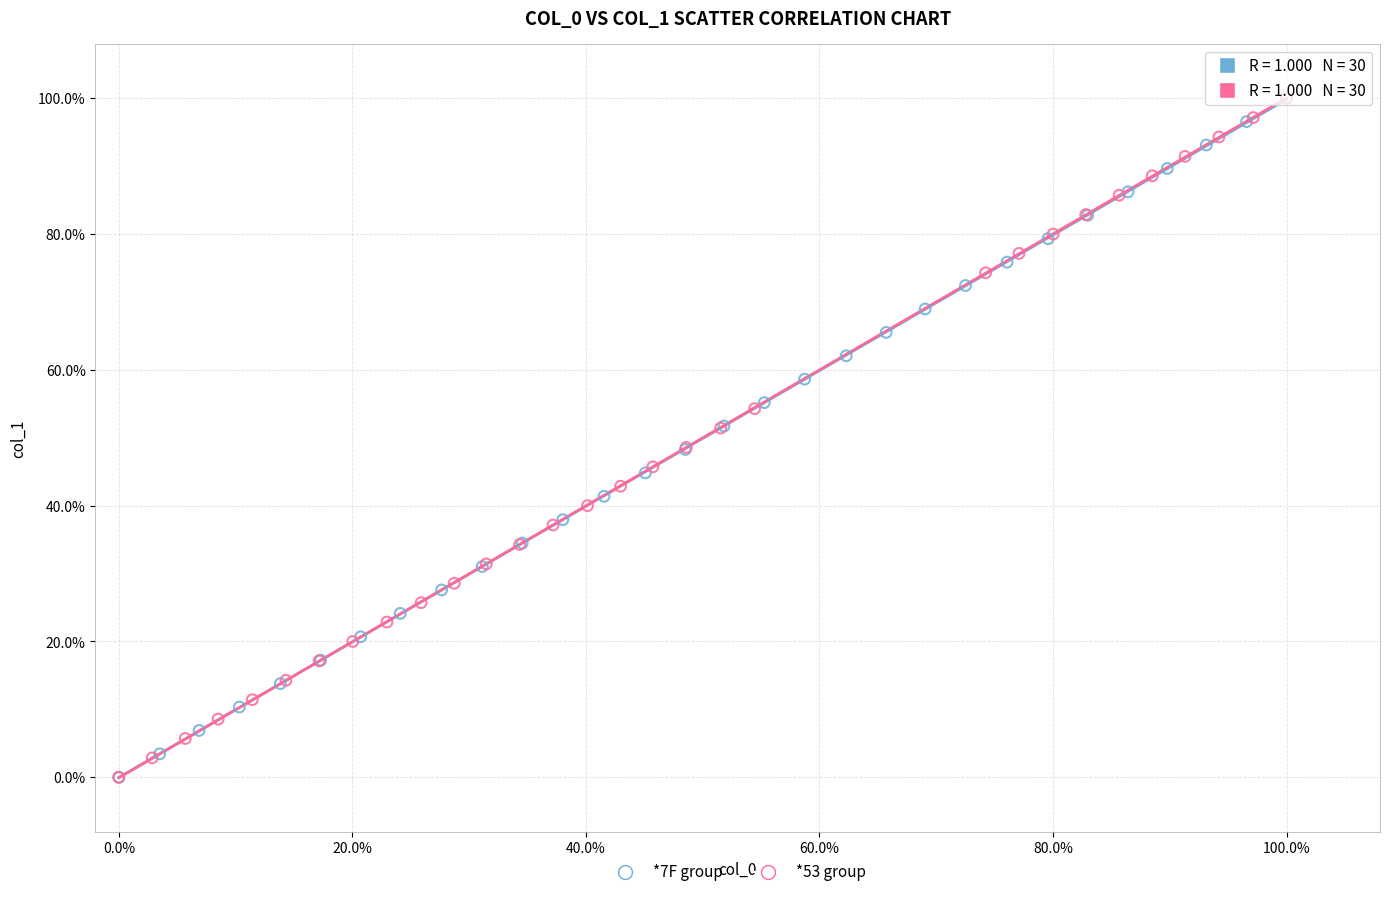

What are all the series names shown in the legend?

*7F group, *53 group